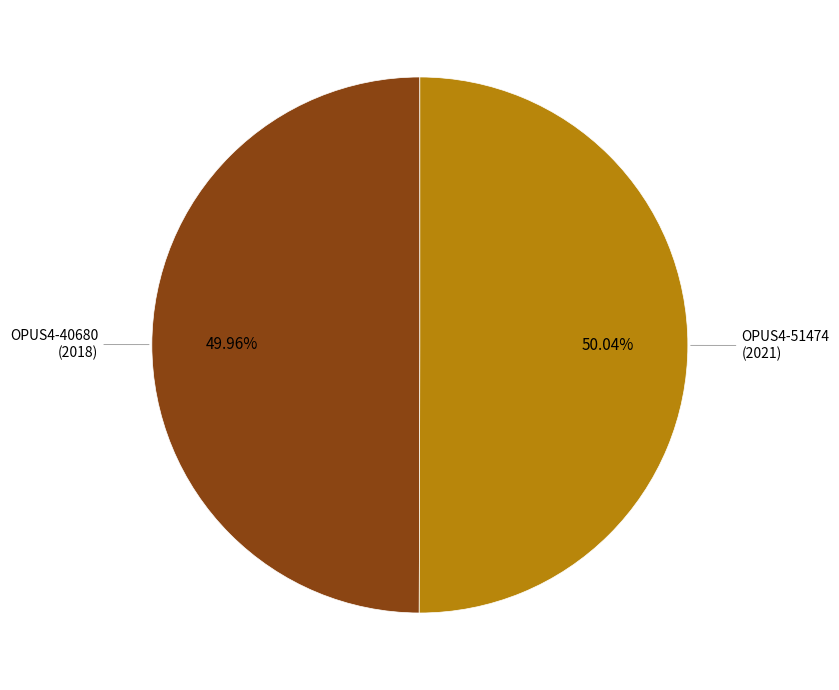

Is there a majority slice in this chart?

Yes